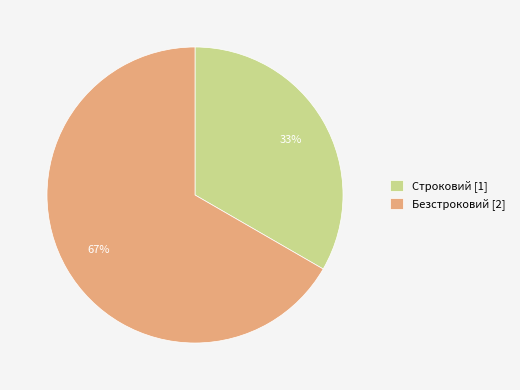

Is the sum of Безстроковий [2] and Строковий [1] greater than half?

Yes